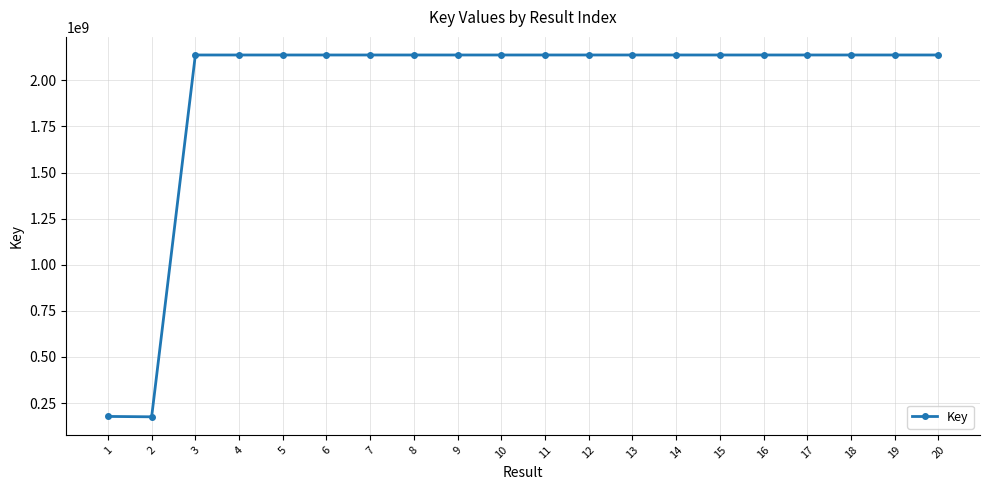

What is the change in value from 13 to 17?

+20504